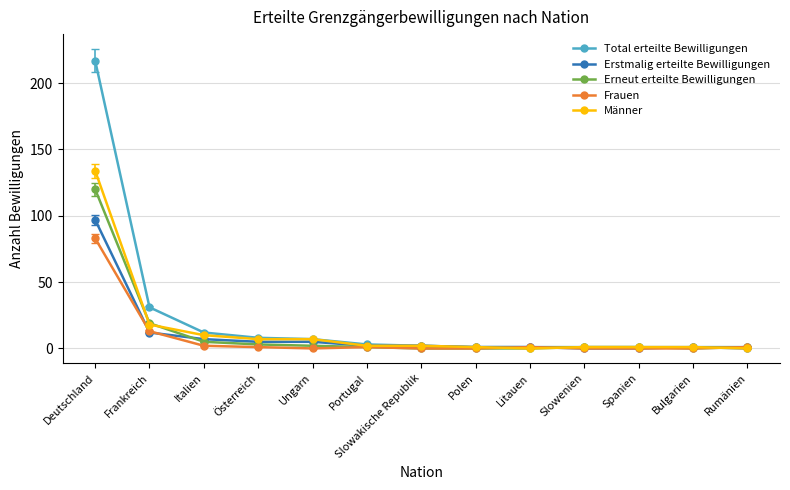

At which label is Total erteilte Bewilligungen closest to 109?

Frankreich